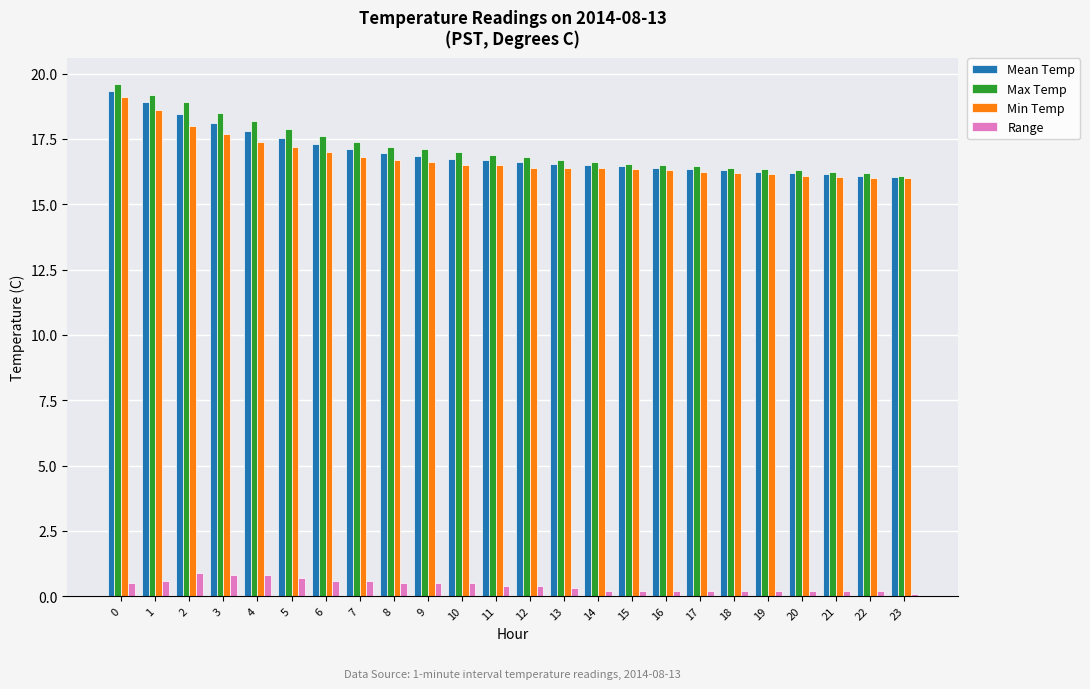

What is the difference between the highest and lowest values at 2?

18.0